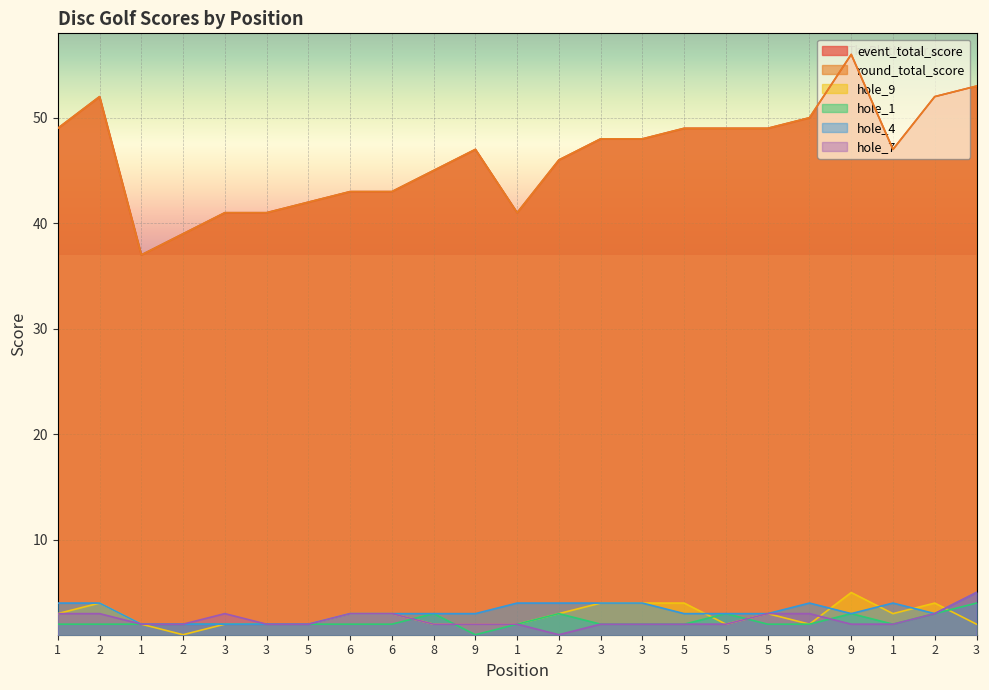

The hole_7 series shows 3 at 2. True or false?

True